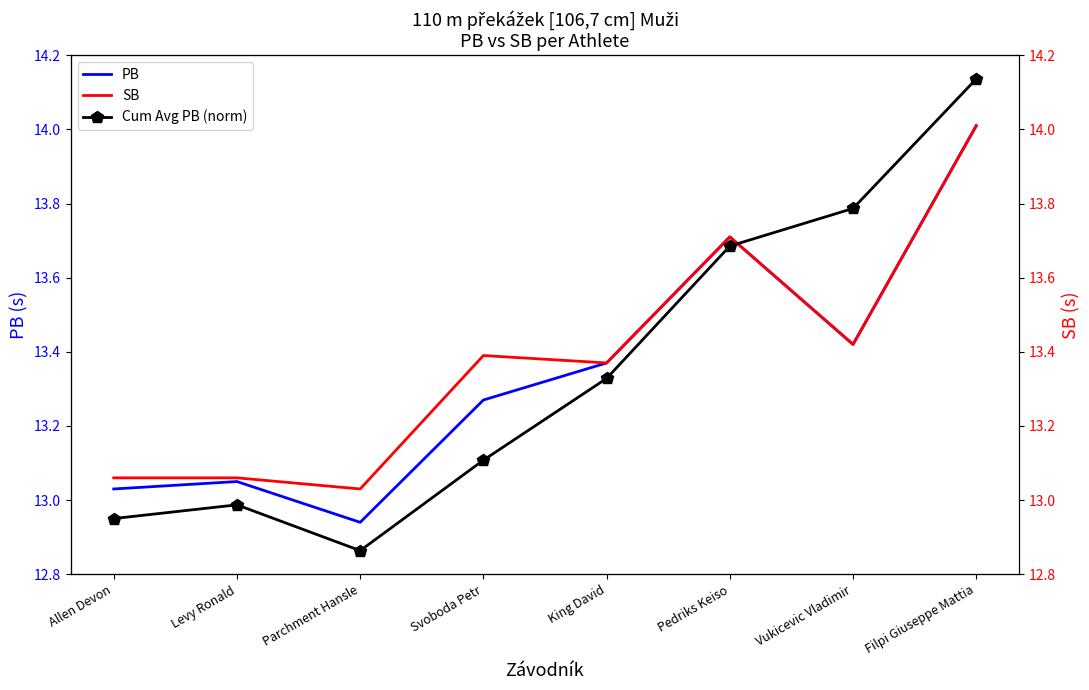

How many lines are shown in the chart?

3